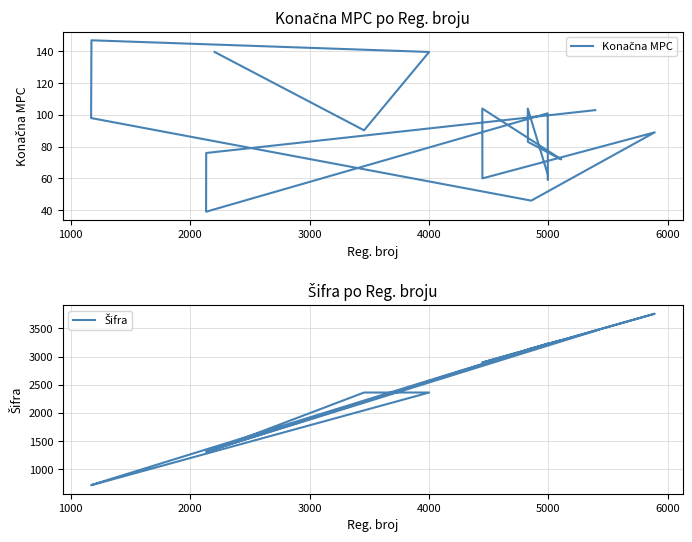

How many categories are shown in the chart?

20